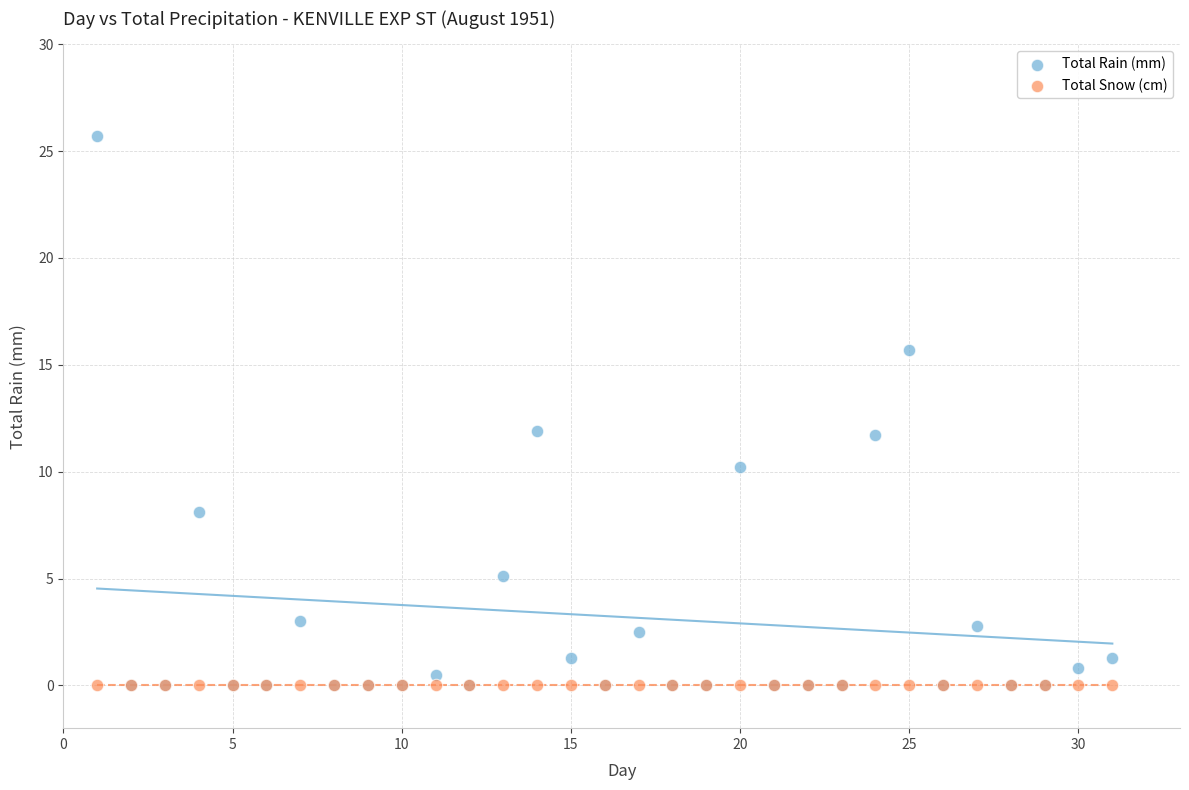

What are all the series names shown in the legend?

Total Rain (mm), Total Snow (cm)